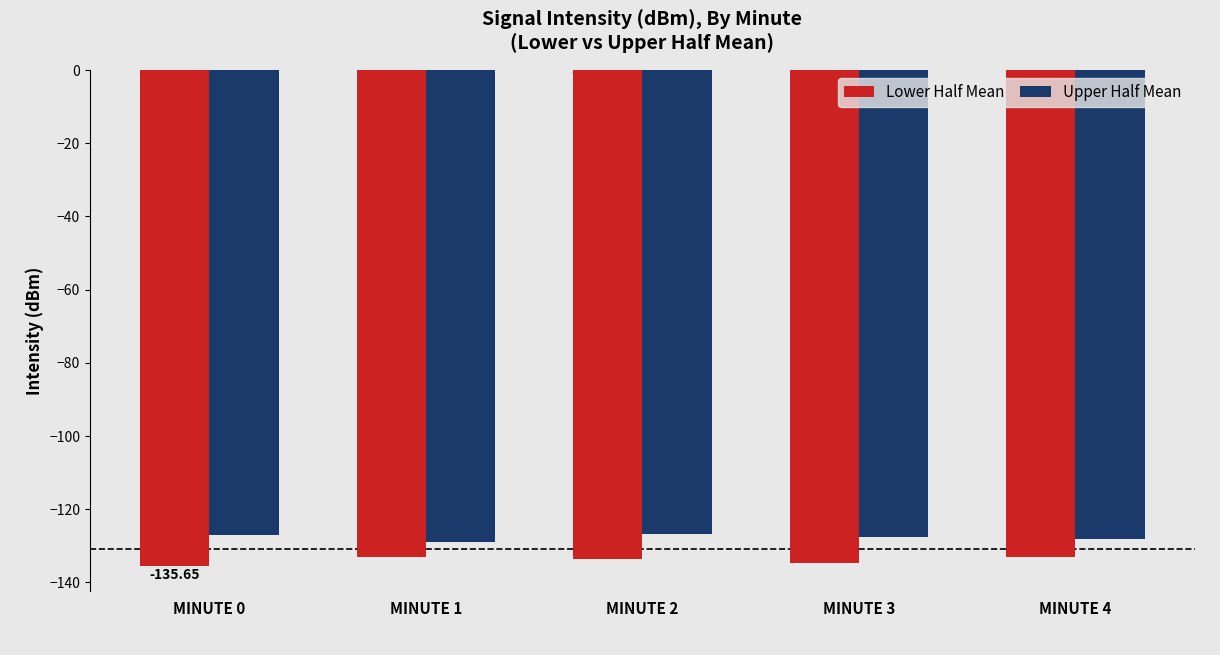

Between MINUTE 0 and MINUTE 2, which series saw the biggest shift?

Lower Half Mean